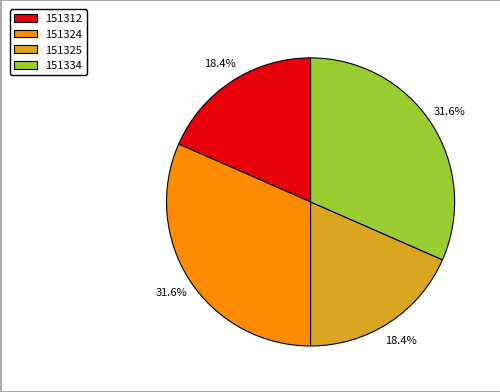

What is the total percentage of 151324 and 151325?

50.0%